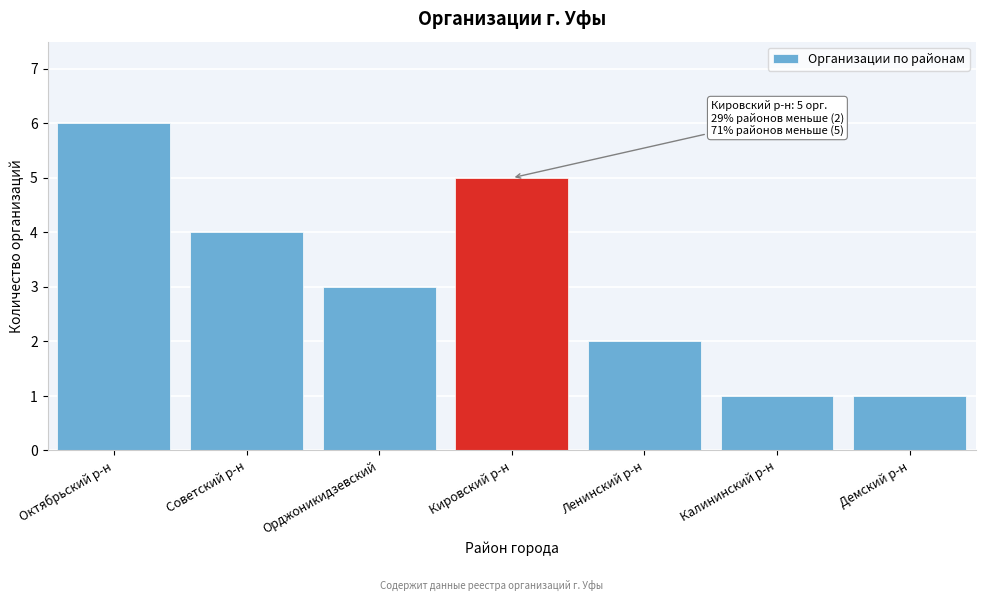

Reading left to right, extract all data points from this chart.

6	4	3	5	2	1	1